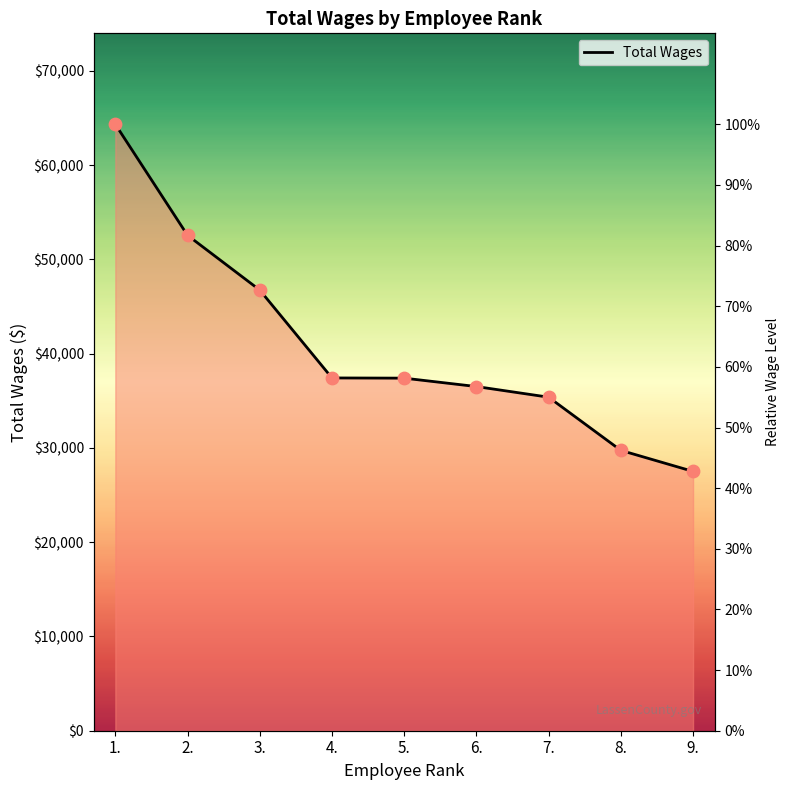

Which has a higher value, 7. or 9.?

7.